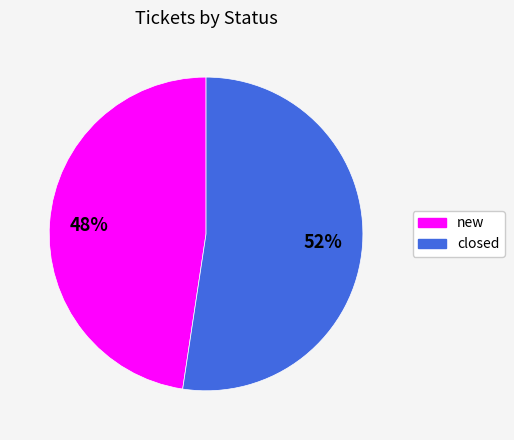

How many slices are in this pie chart?

2